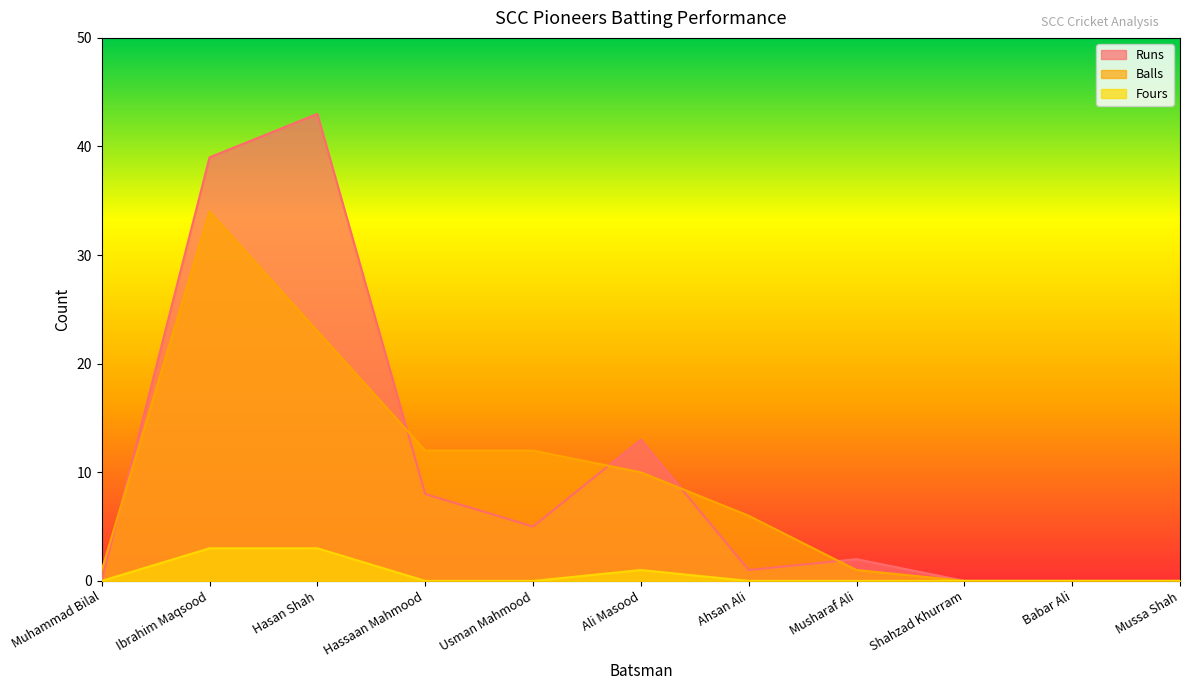

Which series changed the most between Babar Ali and Mussa Shah?

Runs